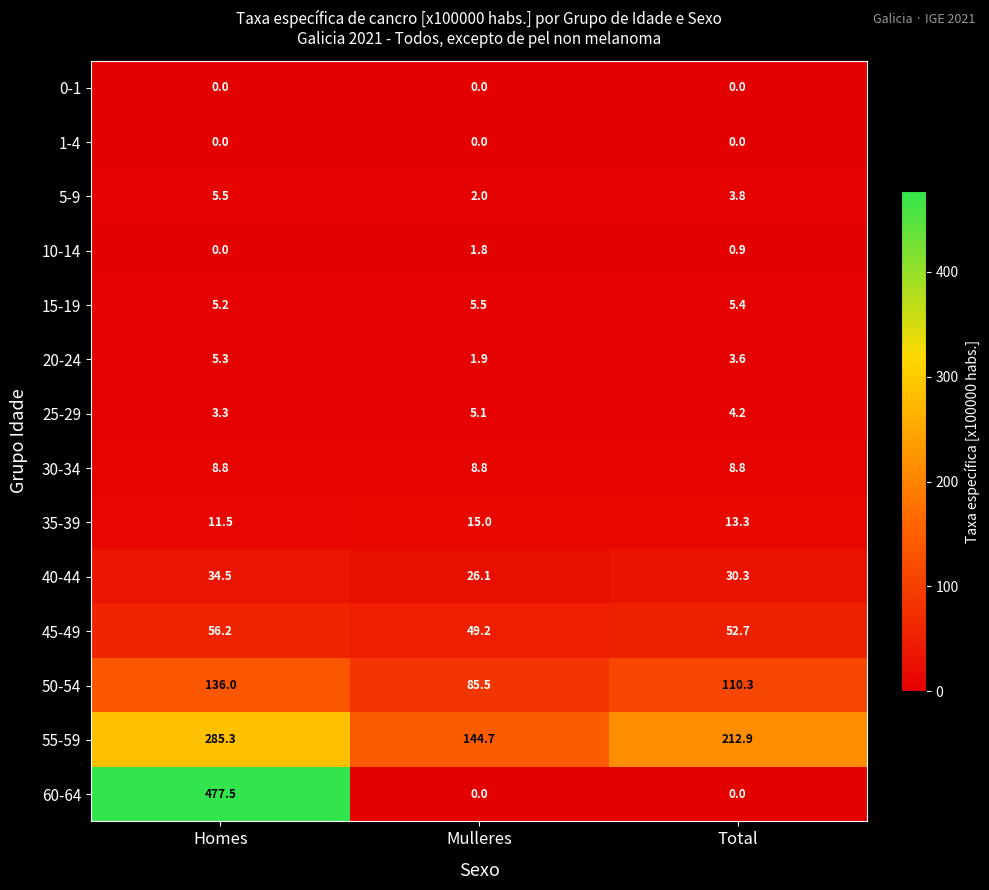

Between Homes and Mulleres, which series saw the biggest shift?

60-64